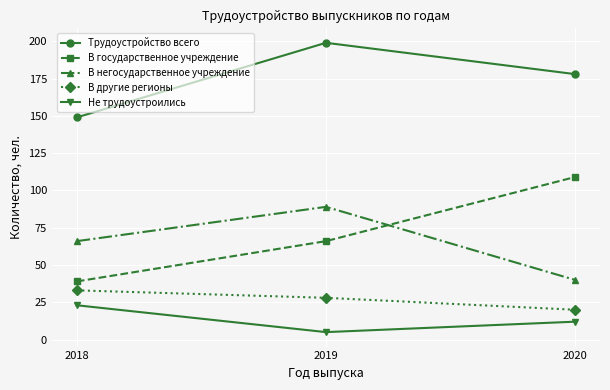

At 2019, list the series in order from largest to smallest.

Трудоустройство всего, В негосударственное учреждение, В государственное учреждение, В другие регионы, Не трудоустроились